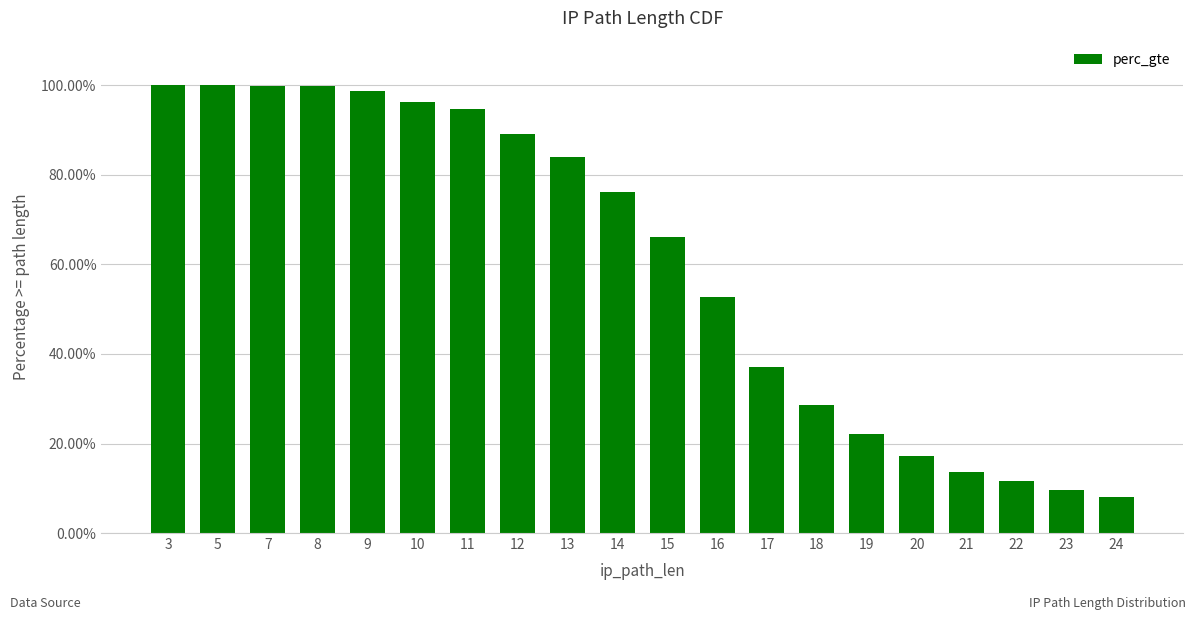

At which label is the value closest to 0?

24